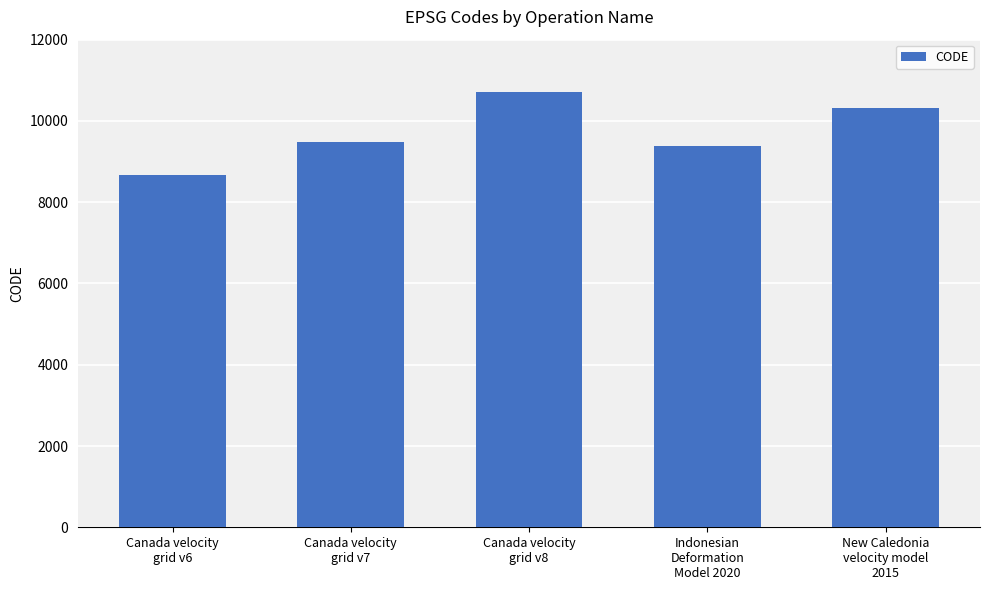

Which has a higher value, New Caledonia
velocity model
2015 or Canada velocity
grid v7?

New Caledonia
velocity model
2015